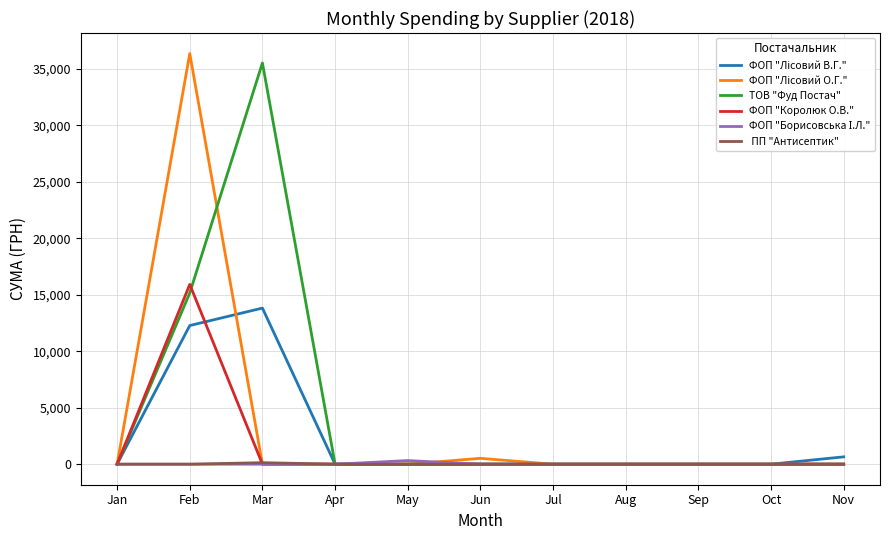

At which category is the sum across all series the highest?

Feb